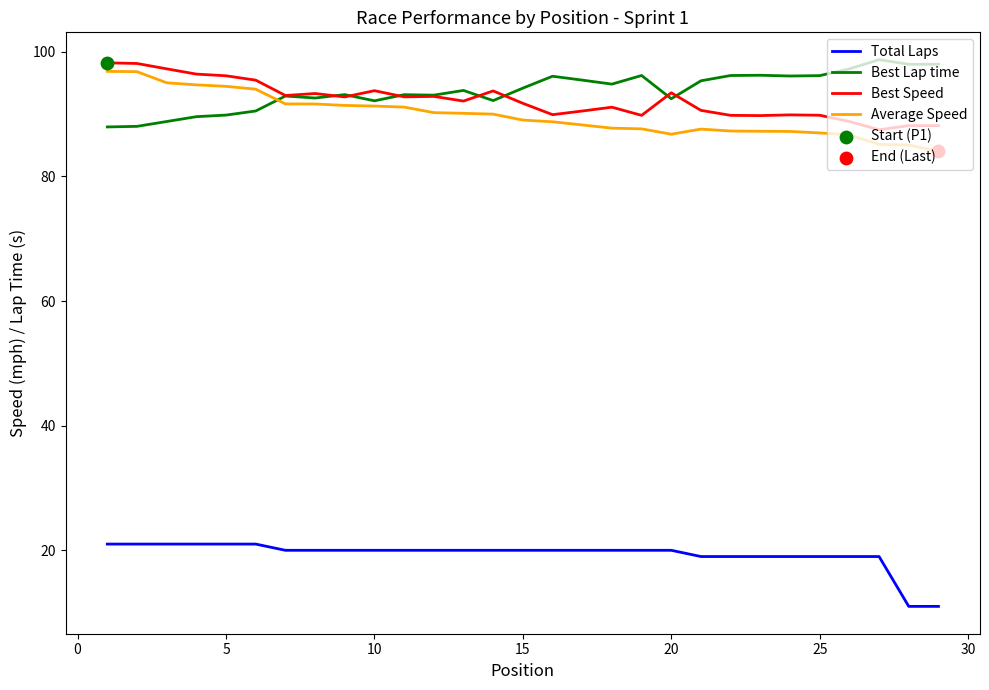

What is the minimum value for Average Speed?

84.0